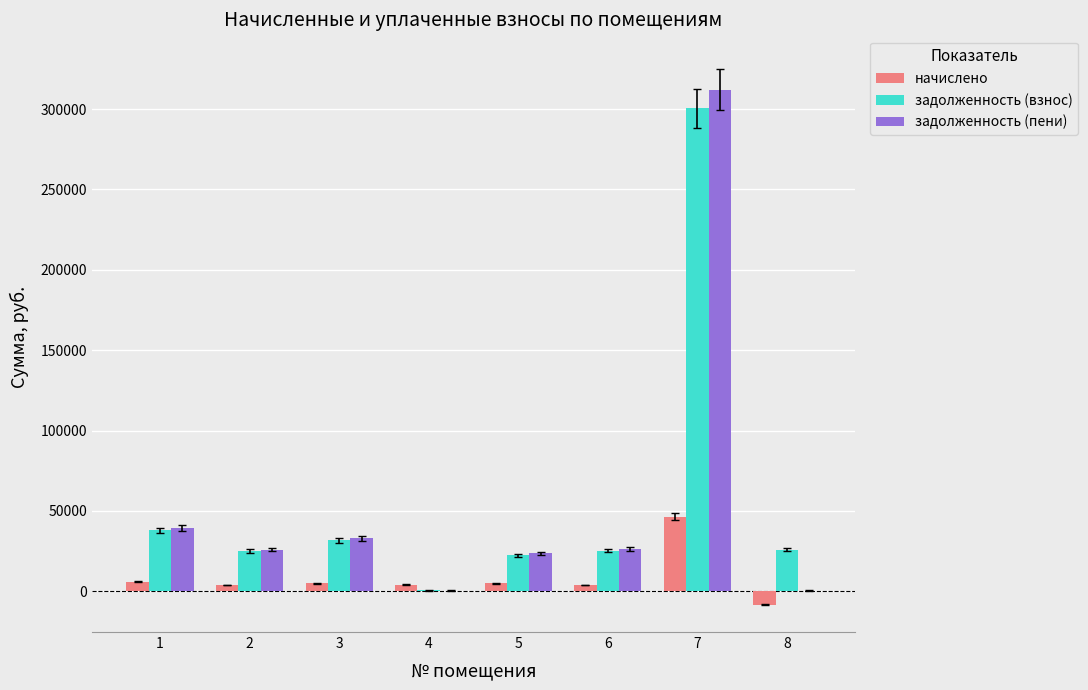

What is the maximum value shown in the chart?

312121.9